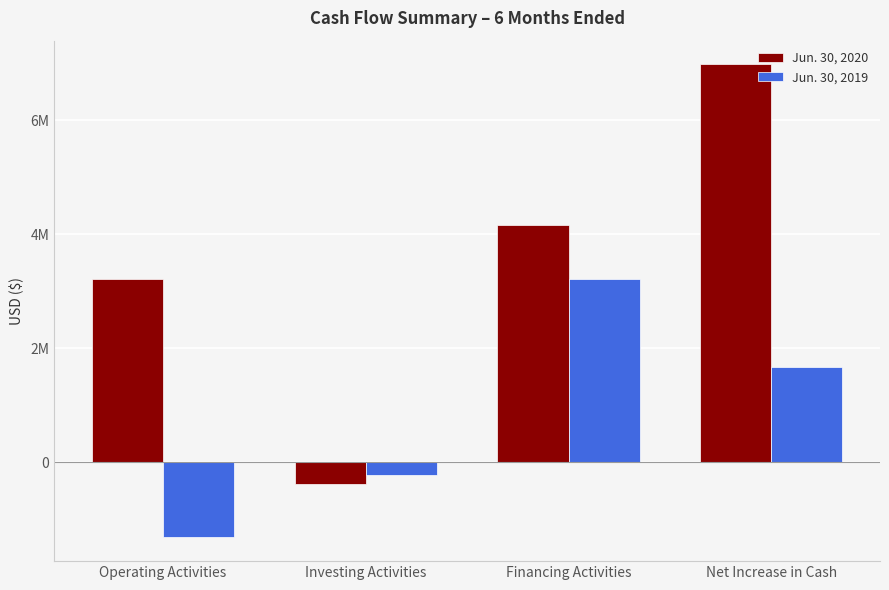

Is the value of Jun. 30, 2019 at Financing Activities greater than the value of Jun. 30, 2020 at Operating Activities?

Yes